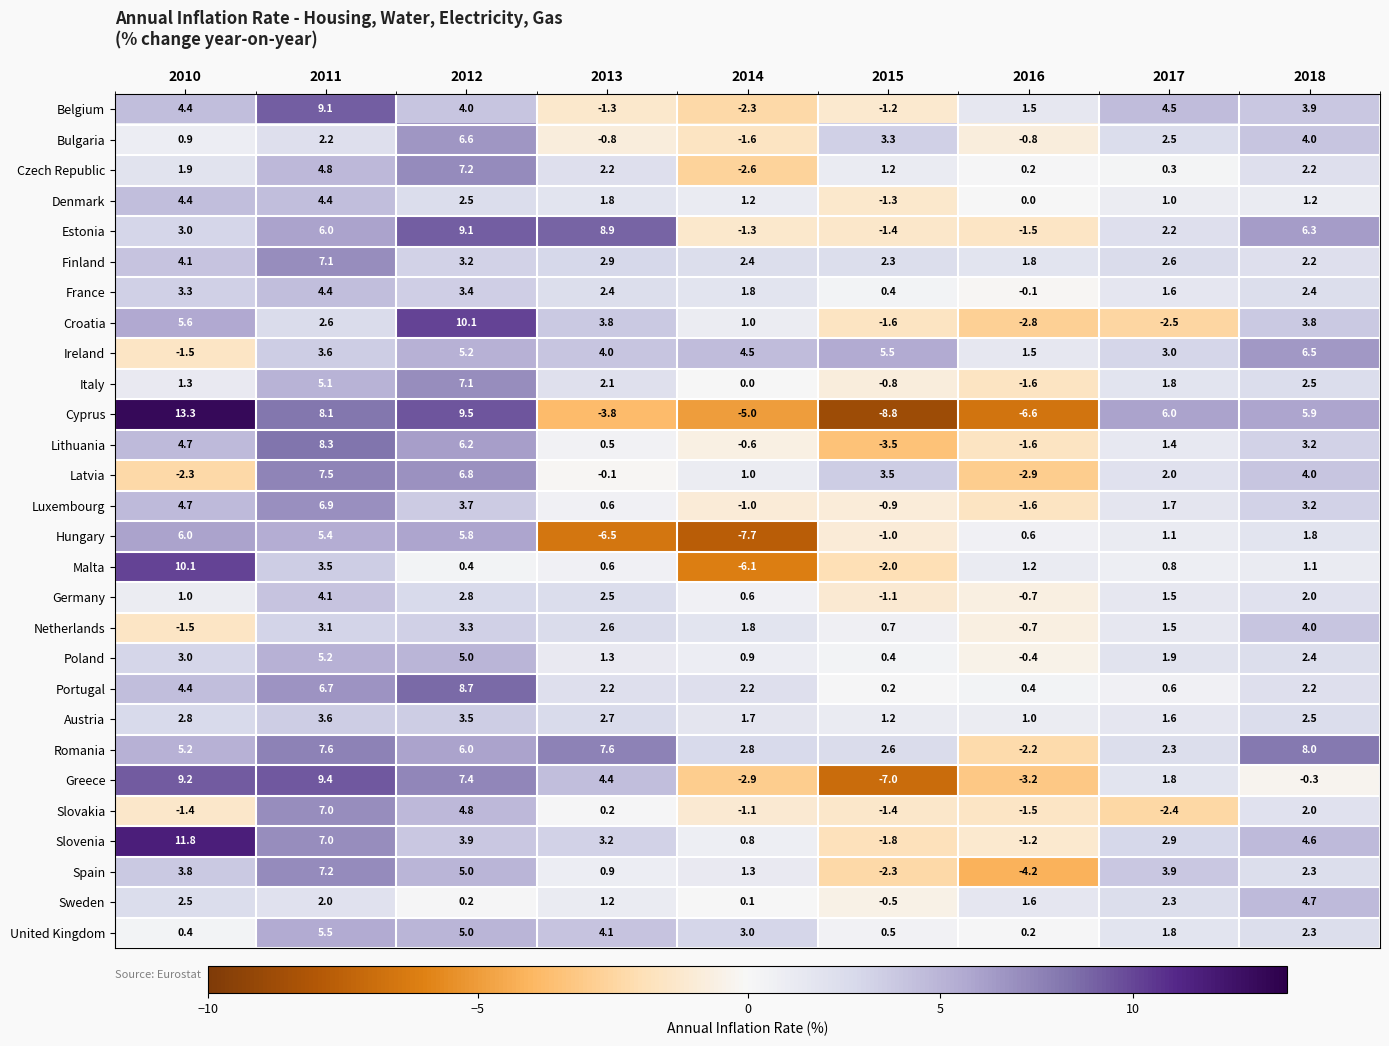

What is the difference between the Germany values at 2018 and 2013?

0.5